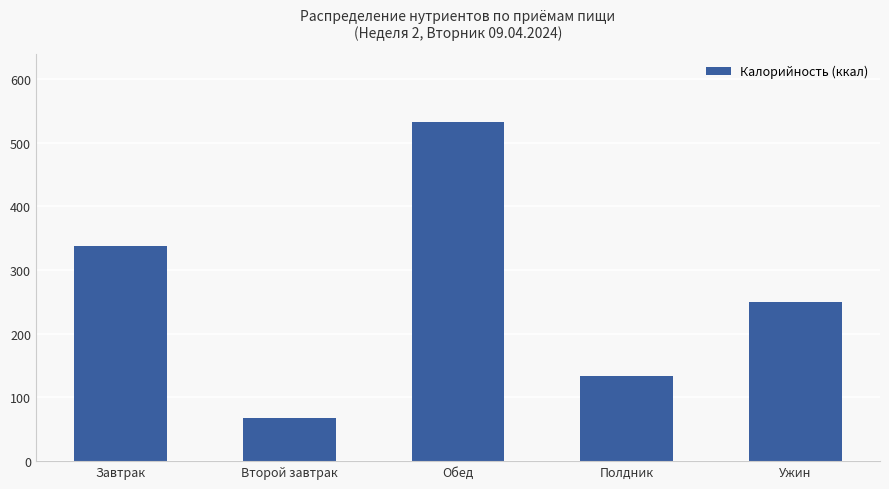

What is the sum of all values?

1321.3